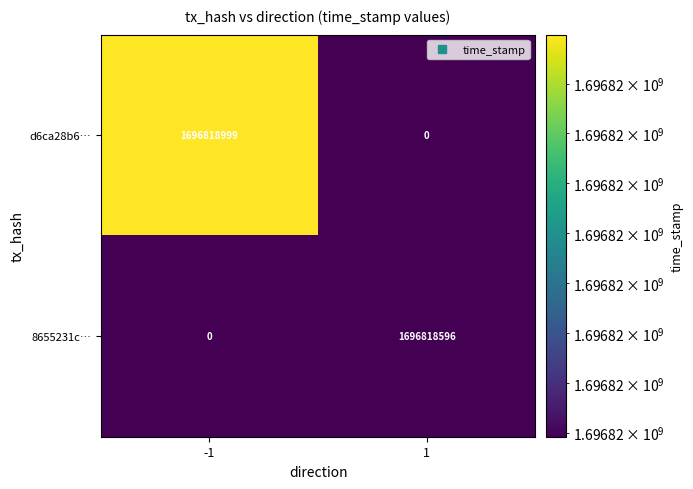

What is the average value of the 8655231c… series?

848409298